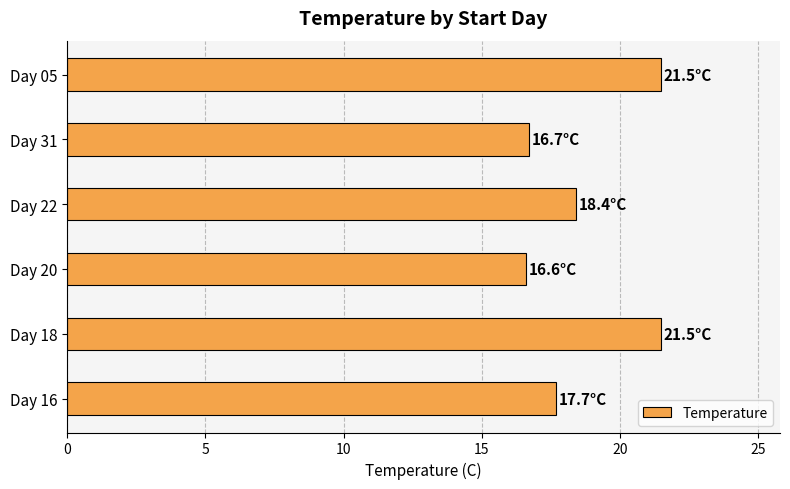

What is the difference between the maximum and minimum values?

4.9